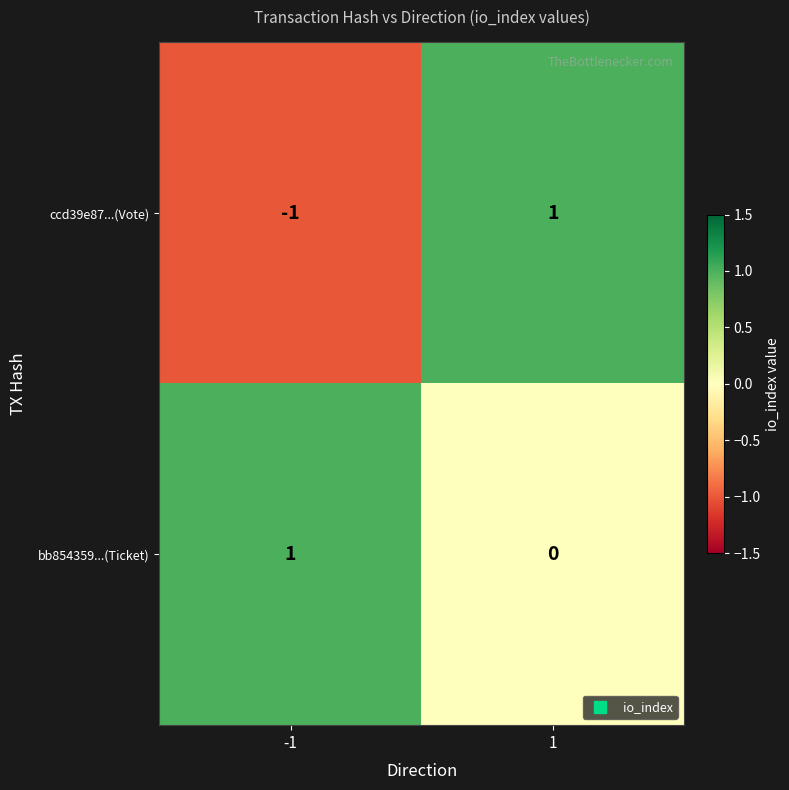

Reading left to right, list all the values displayed in this chart.

ccd39e87...(Vote): -1	1
bb854359...(Ticket): 1	0